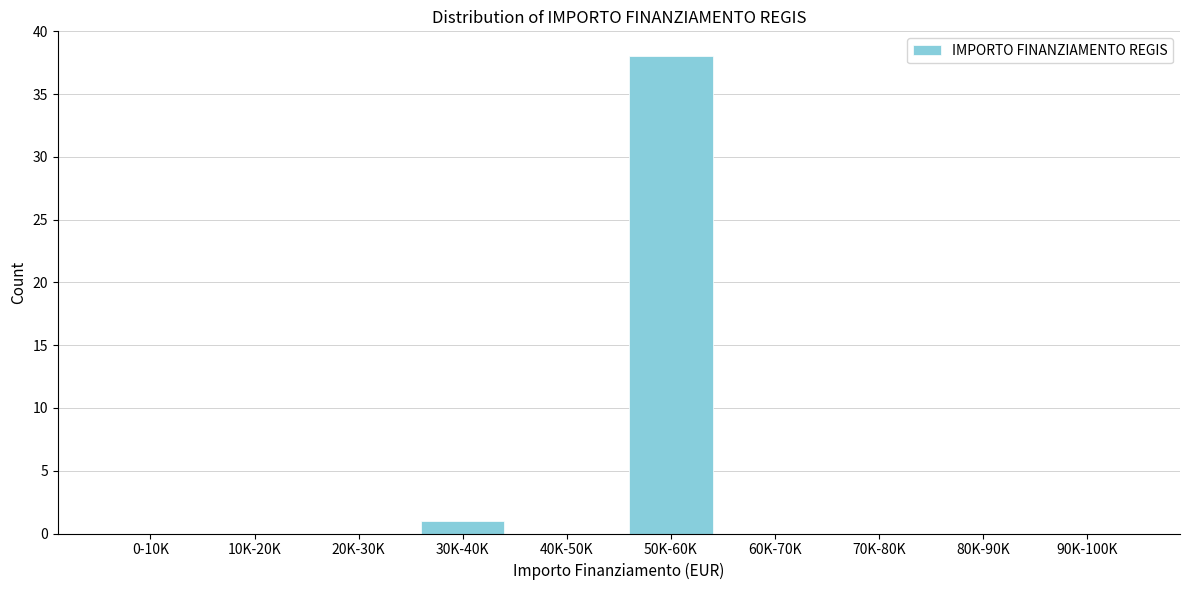

Reading left to right, transcribe all the data shown in this chart.

0-10K=0	10K-20K=0	20K-30K=0	30K-40K=1	40K-50K=0	50K-60K=38	60K-70K=0	70K-80K=0	80K-90K=0	90K-100K=0